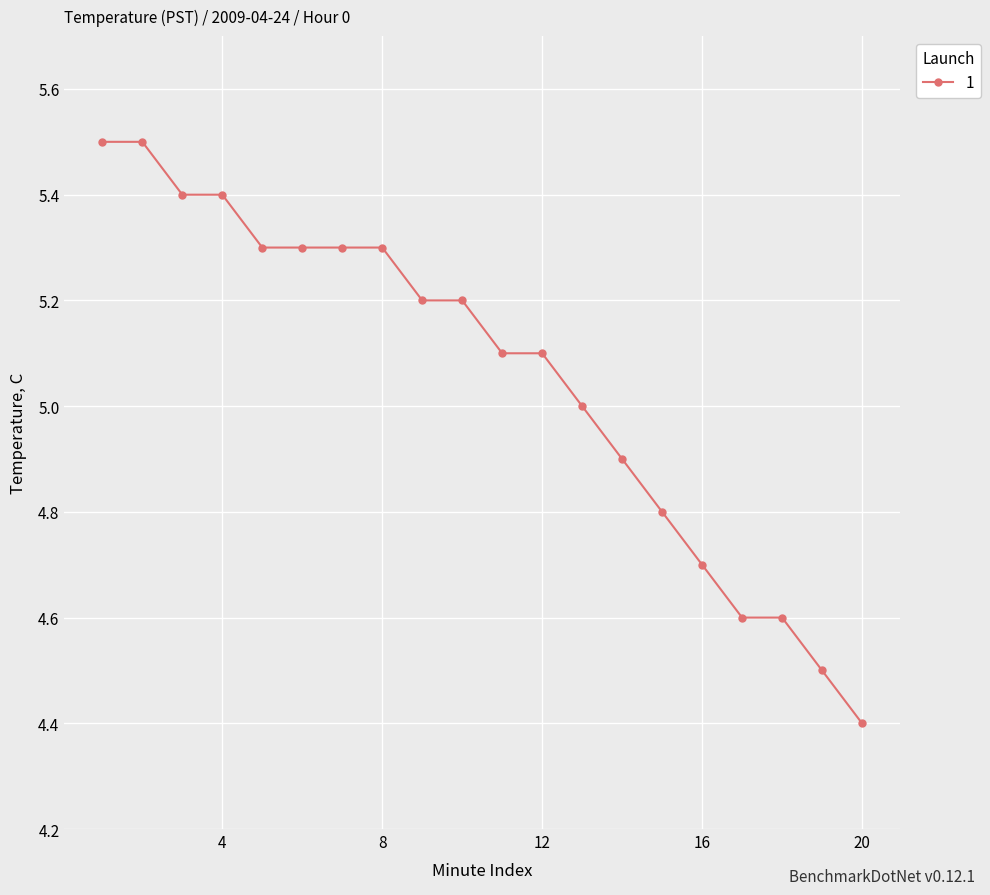

What is the greatest value displayed?

5.5